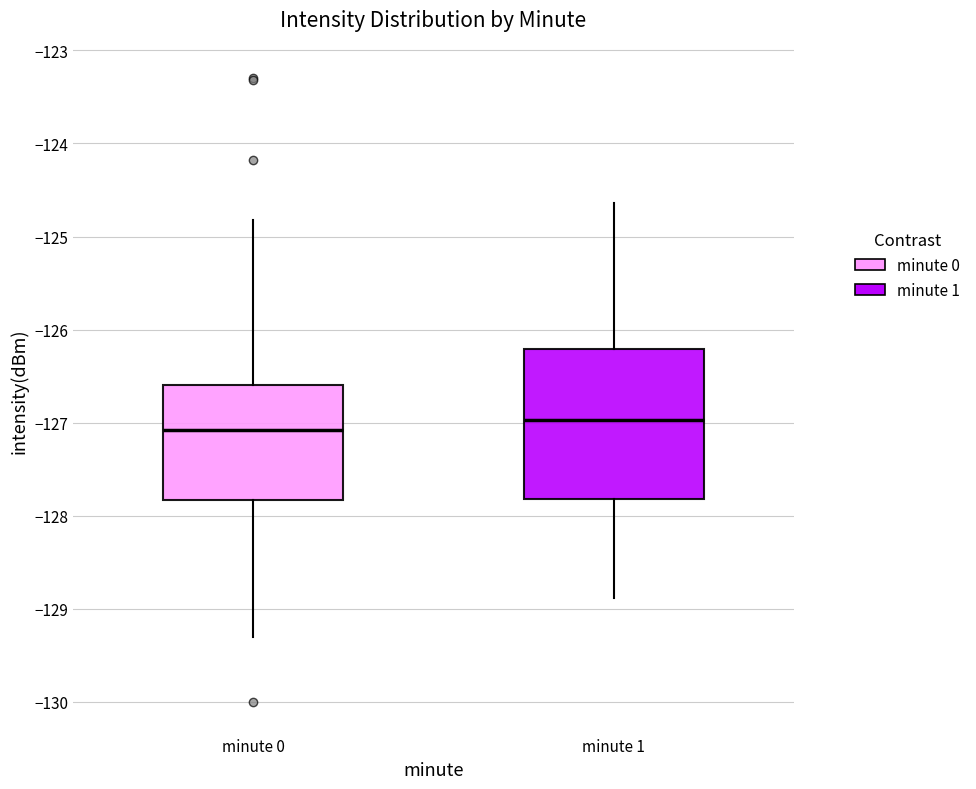

Reading left to right, read every box against the y-axis: the position of its median line, the range the box covers, and the ends of its whiskers. The values are not printed on the chart, so give them approximately, as read against the axis.

minute 0: median -127.1, box -127.8 to -126.6, whiskers -129.3 to -124.8
minute 1: median -127.0, box -127.8 to -126.2, whiskers -128.9 to -124.6